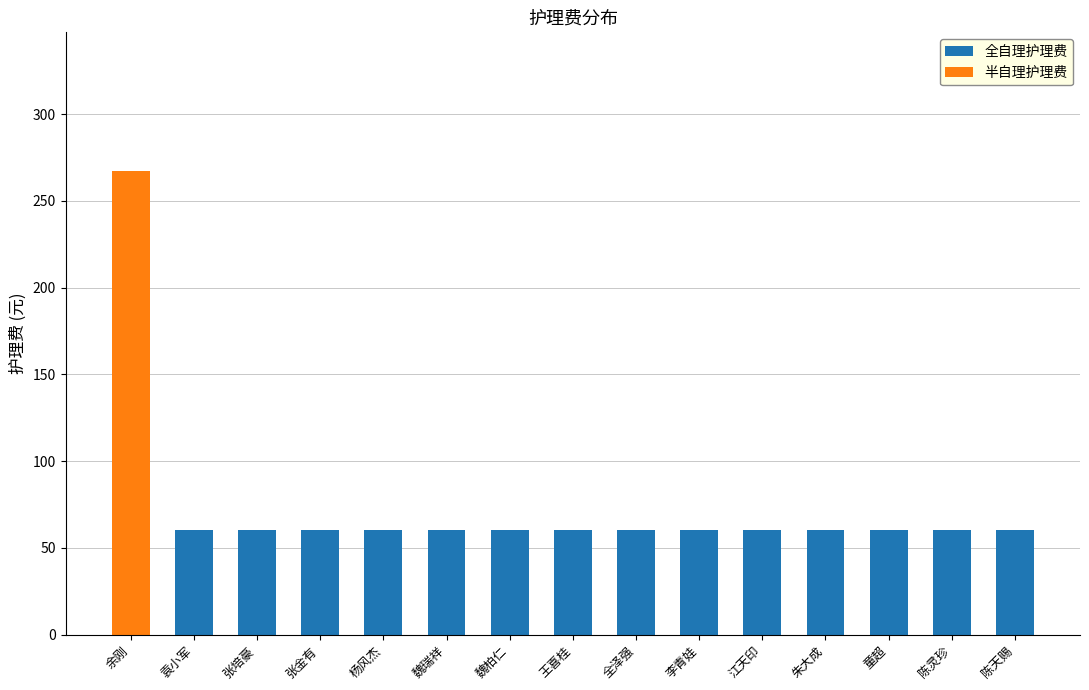

What is the maximum value for 全自理护理费?

60